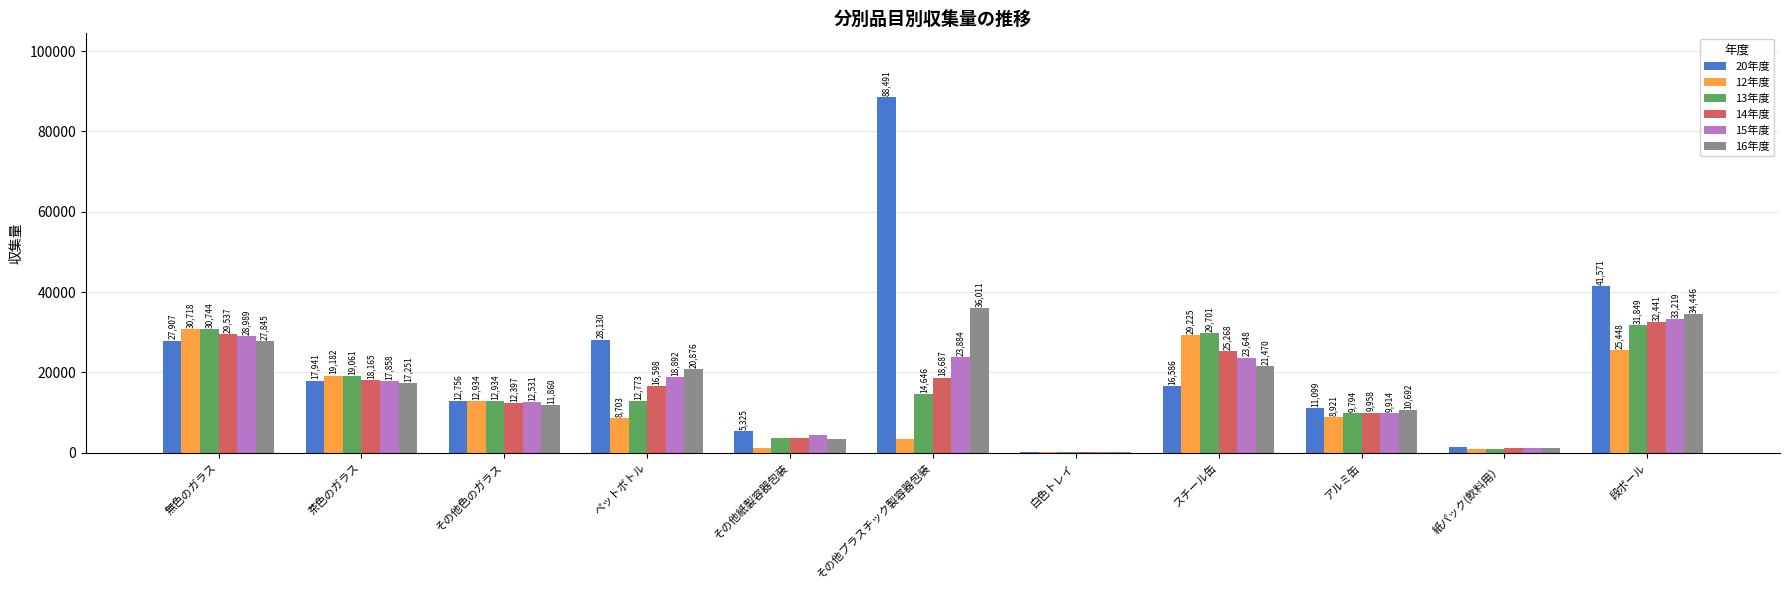

Which category has the highest value in the 14年度 series?

段ボール